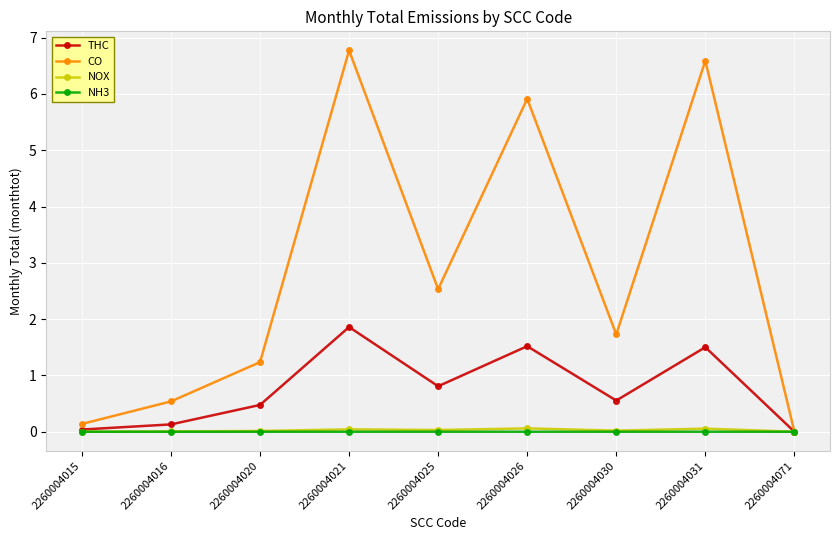

What are all the series names shown in the legend?

THC, CO, NOX, NH3